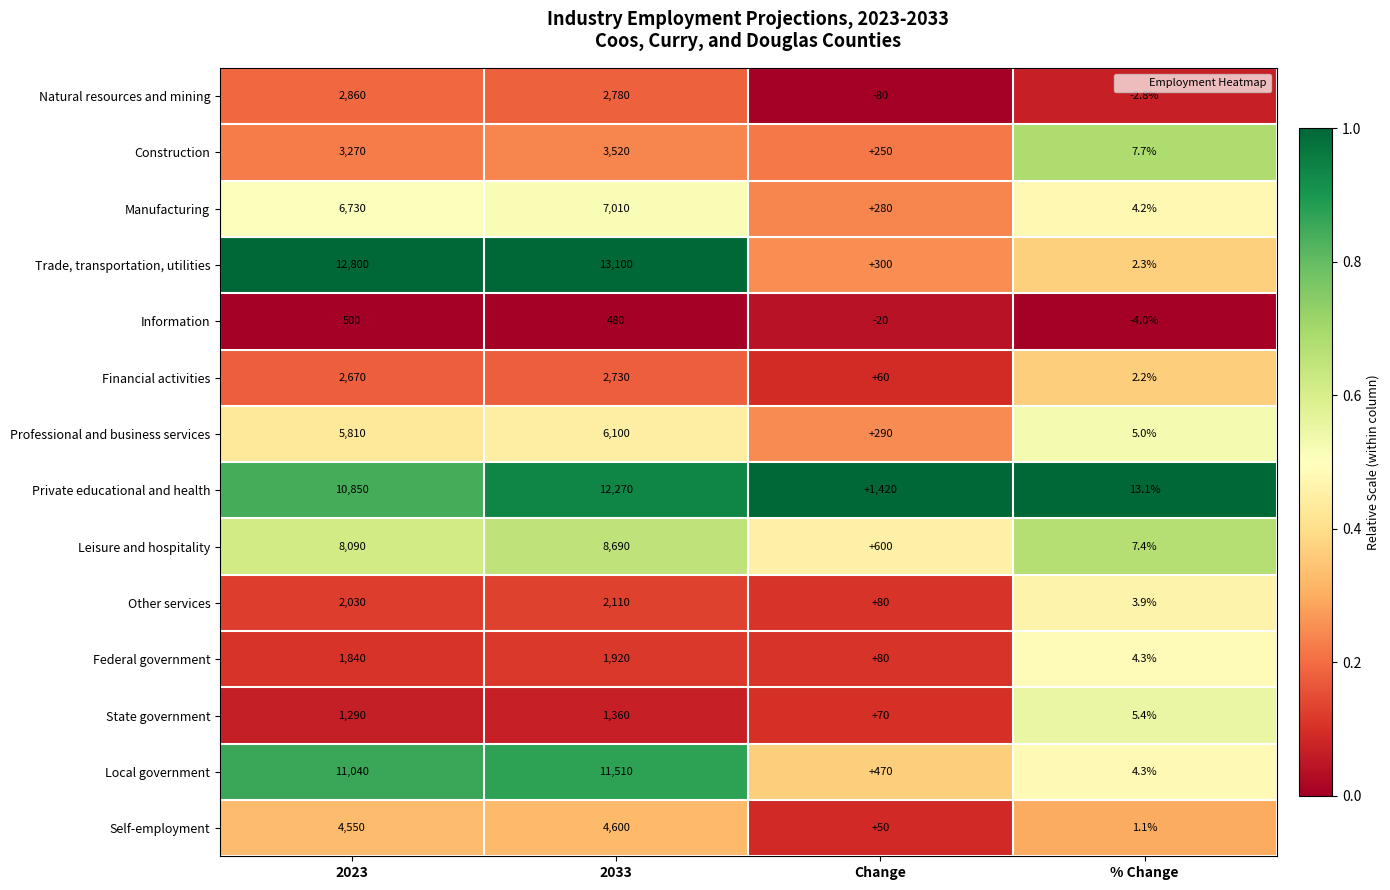

At which label is Manufacturing closest to 3507?

2023